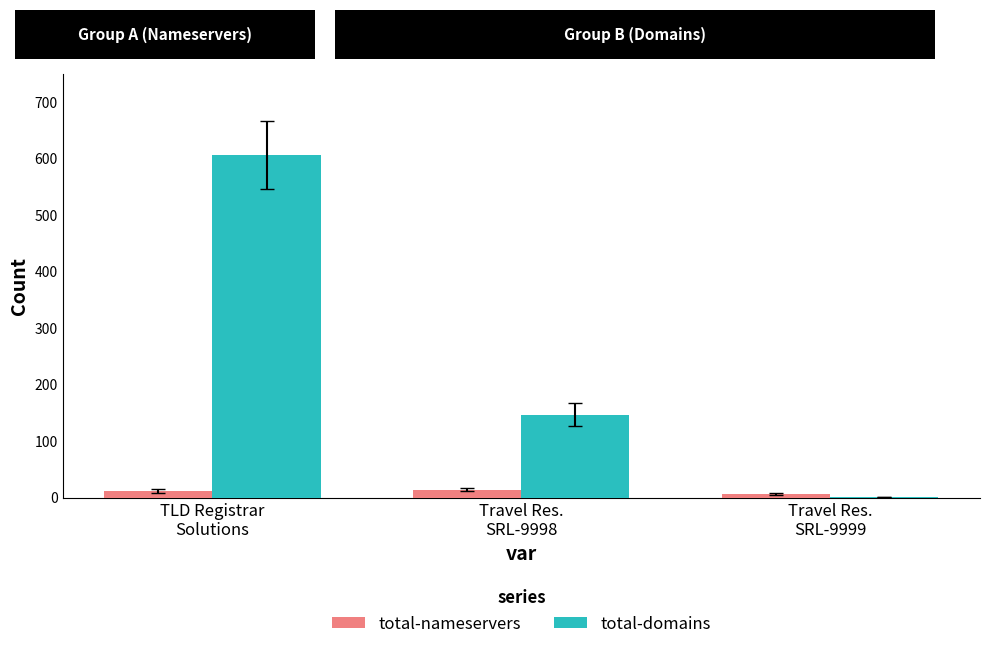

How many categories are shown in the chart?

3